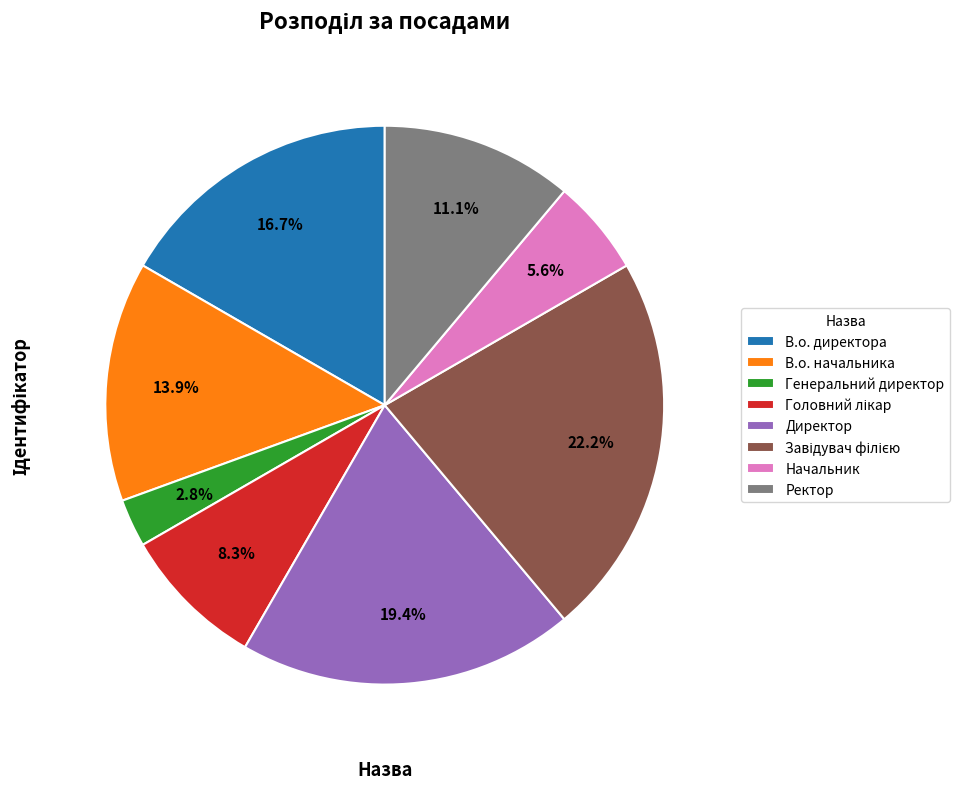

What is the ratio of the value at Начальник to the value at Ректор?

0.5